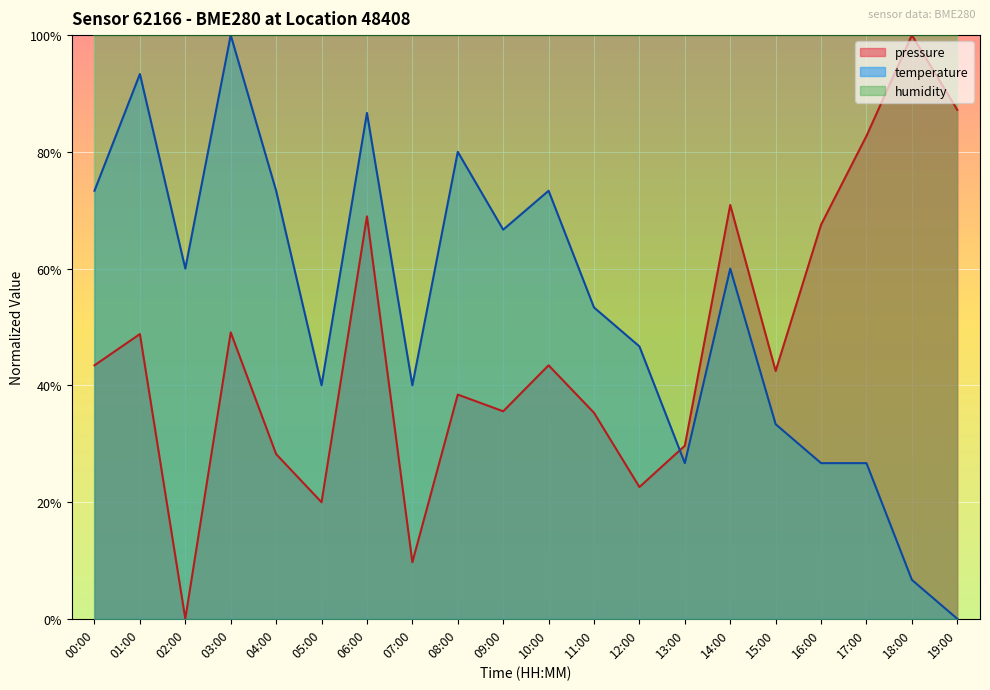

True or false: pressure has a value of 0.3 at 17:00.

False